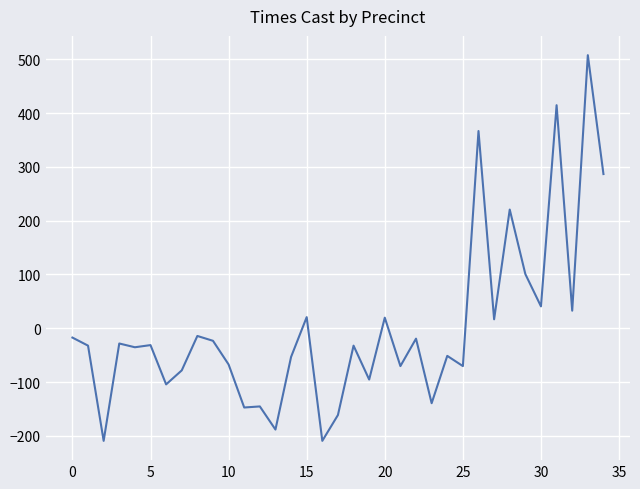

What is the greatest value displayed?

507.6